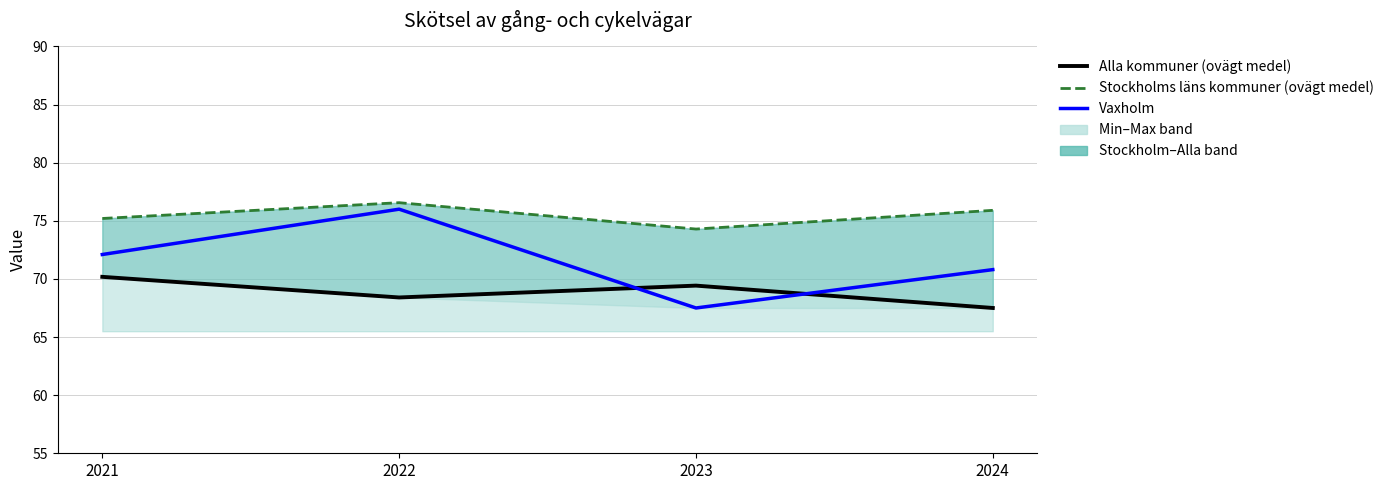

Which has a higher value, 2023 or 2021?

2021